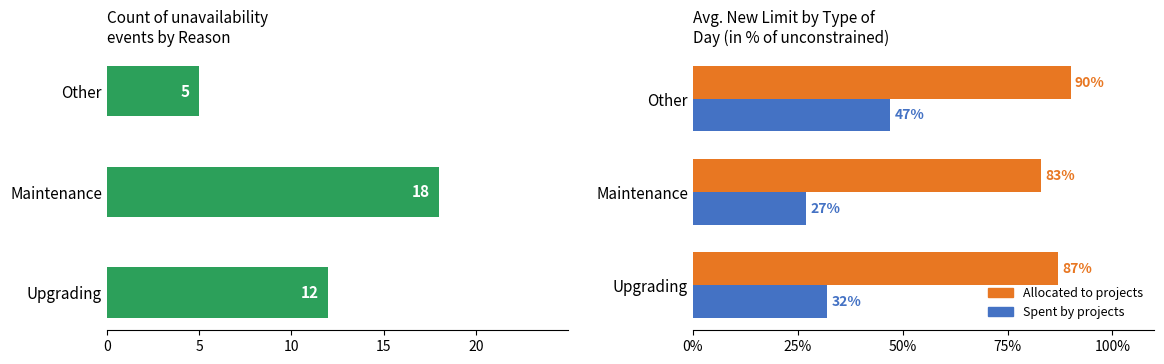

What is the average value of the Count of events series?

12